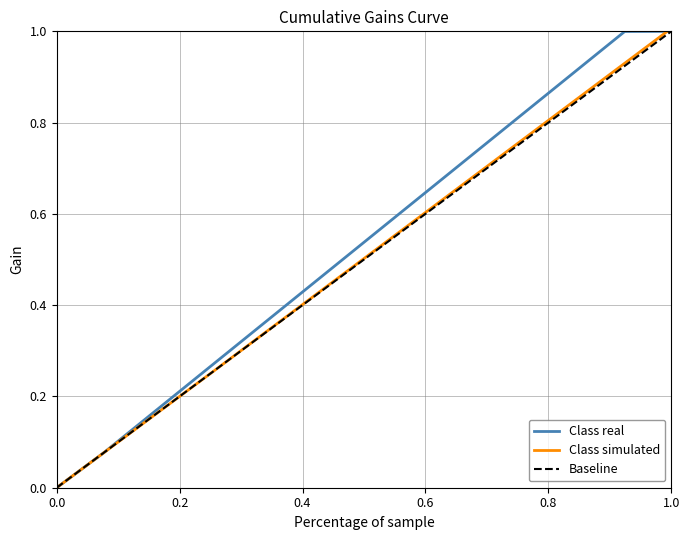

How many lines are shown in the chart?

3